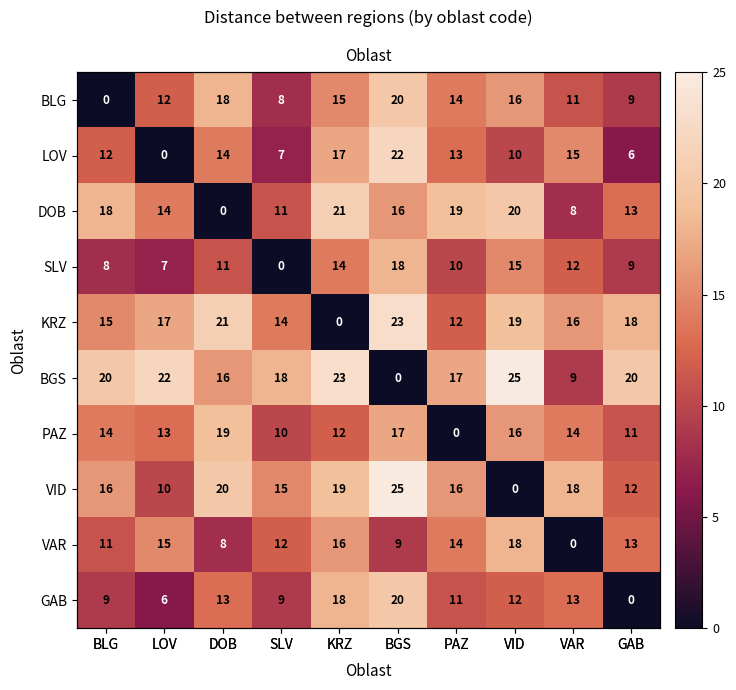

Is it true that KRZ equals 14 at SLV?

True